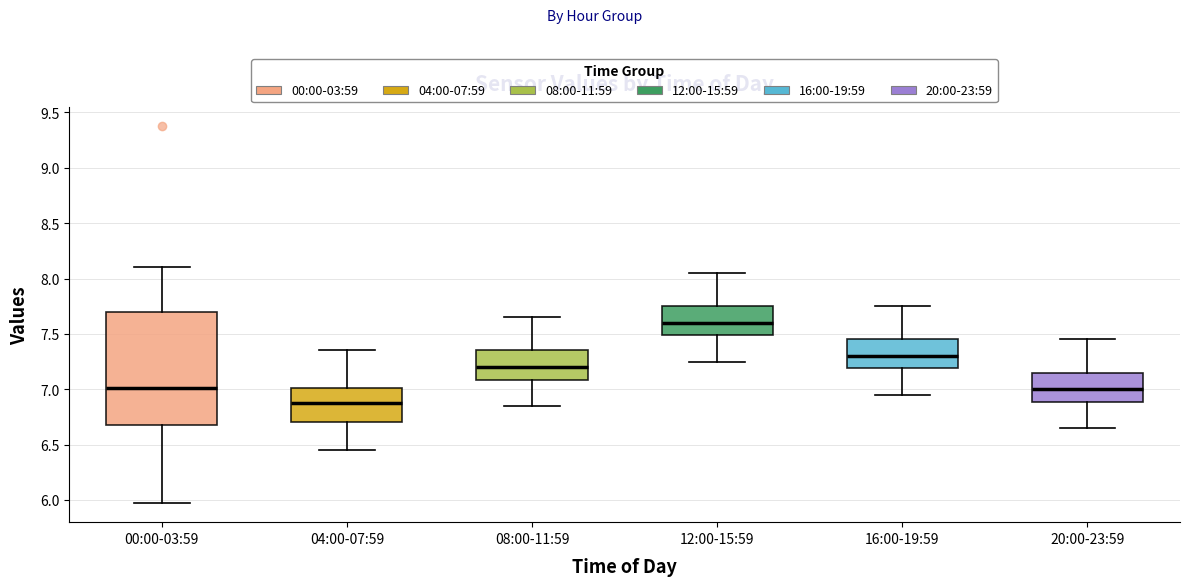

Where does the upper whisker of the box for 16:00-19:59 end on the y-axis? The values are not printed on the chart, so give them approximately, as read against the axis.

7.75